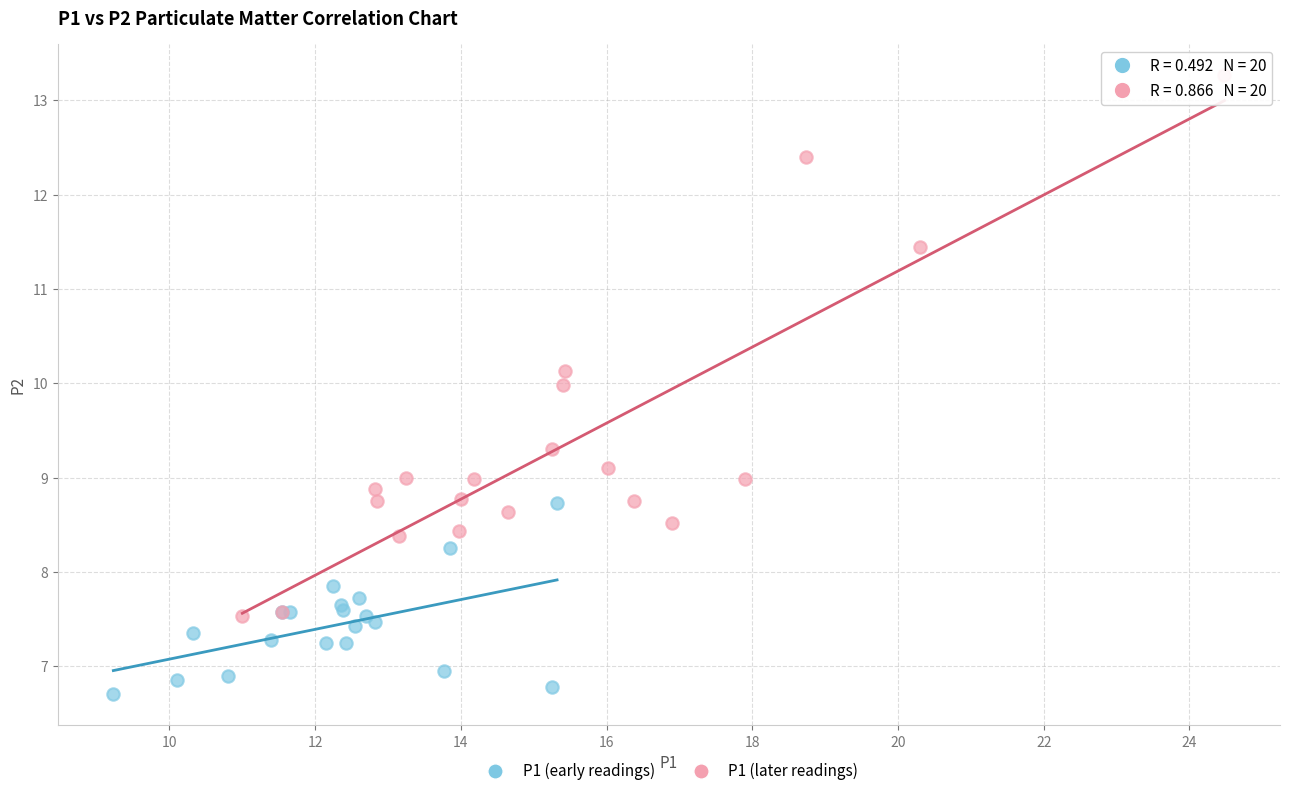

Which series reaches the maximum Y coordinate?

P1 (later readings)